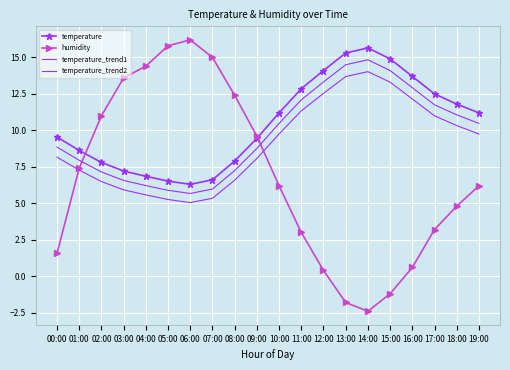

Where is temperature nearest to the value 10?

00:00